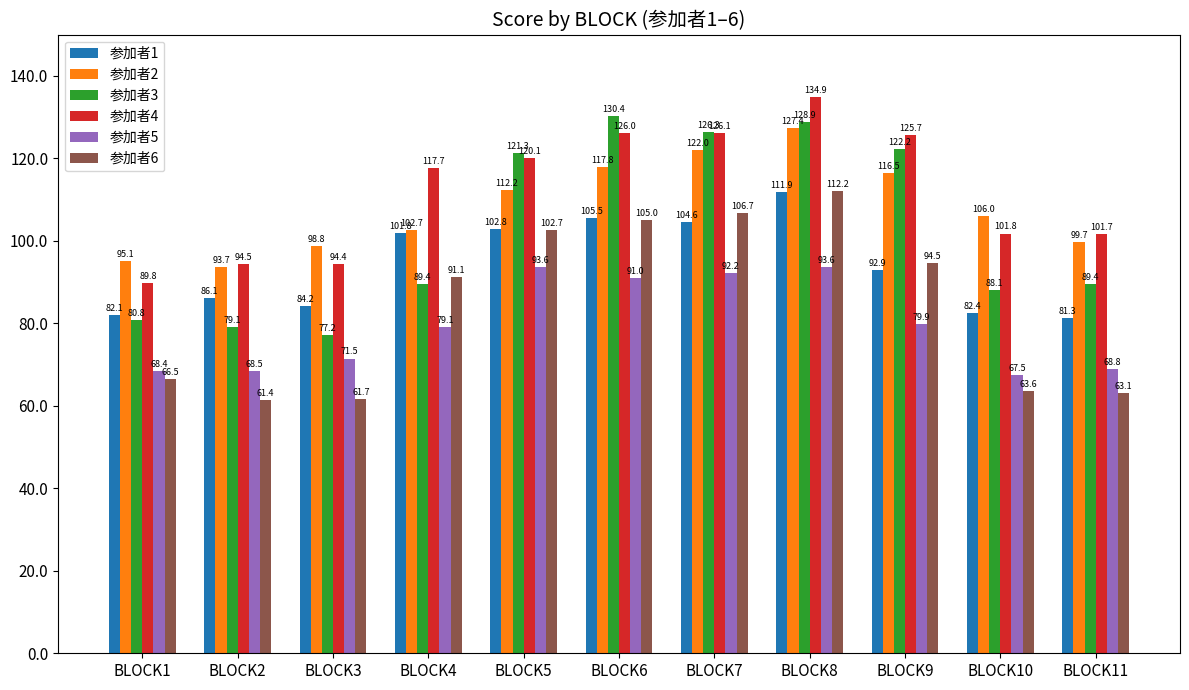

Count the number of categories in the chart.

11